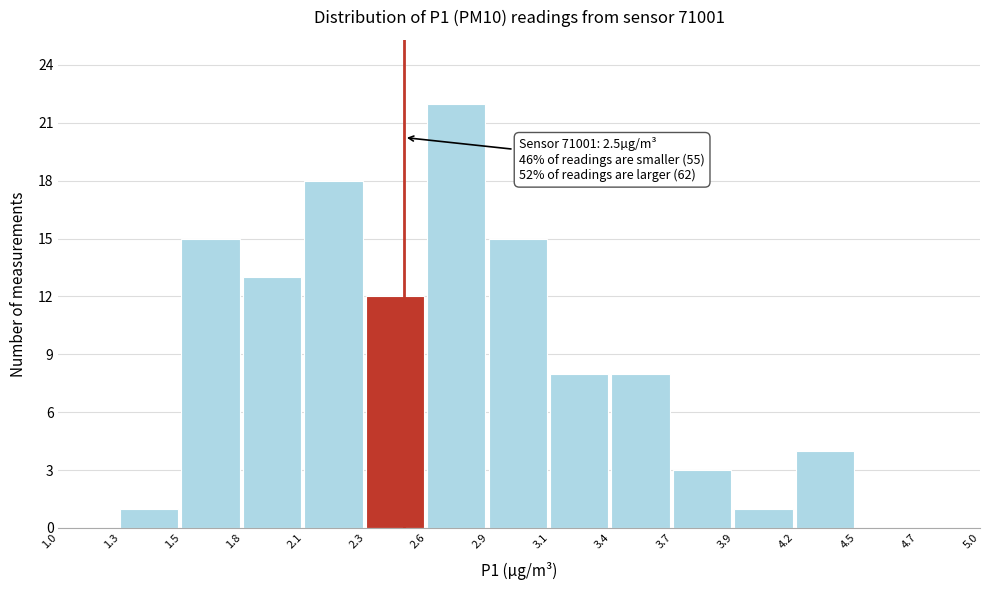

Which range on the x-axis has the tallest bar?

2.6 to 2.9